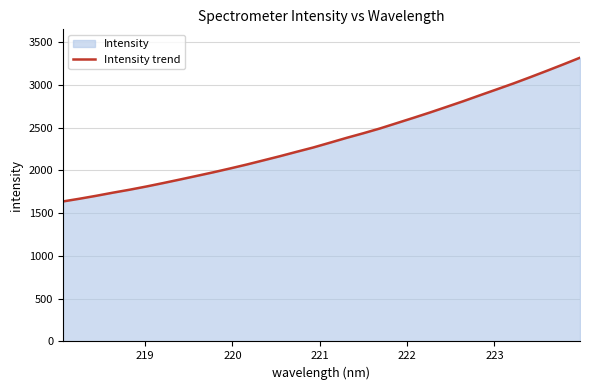

What is the difference between the maximum and minimum values?

1680.0